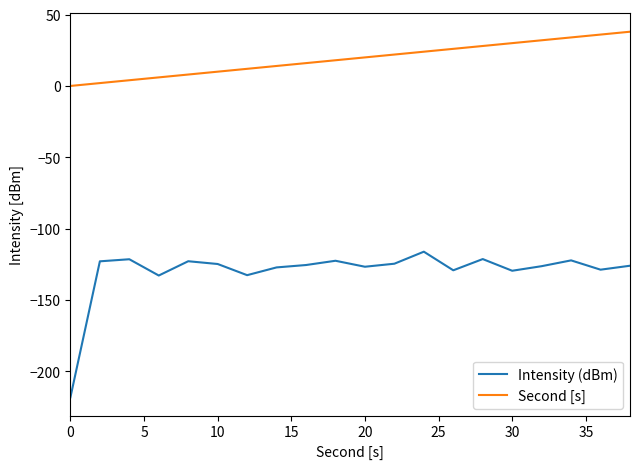

Which series has the largest total across all categories?

Second [s]